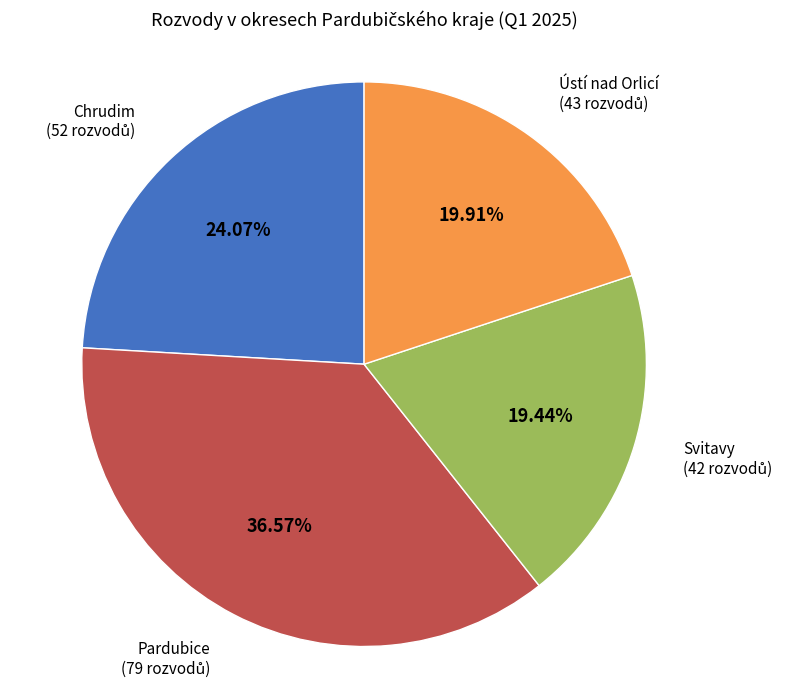

To the nearest percent, what is the average slice percentage?

25%